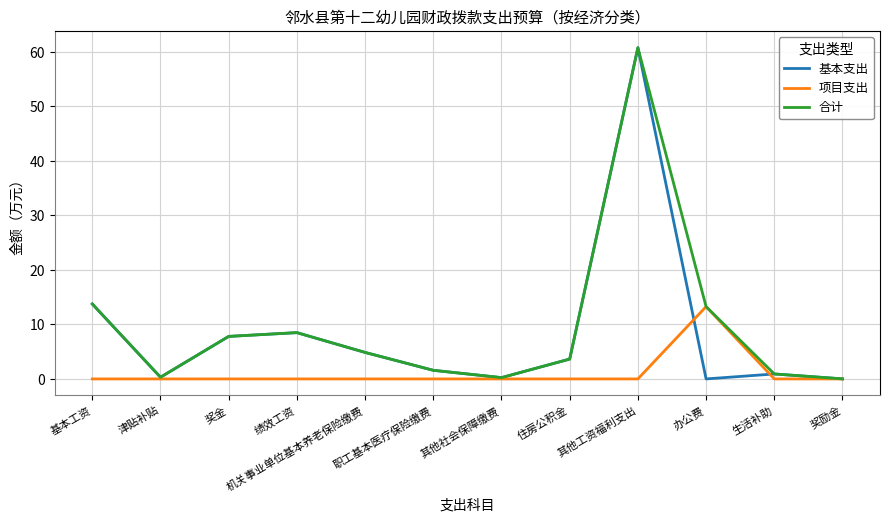

What is the maximum value shown in the chart?

60.8